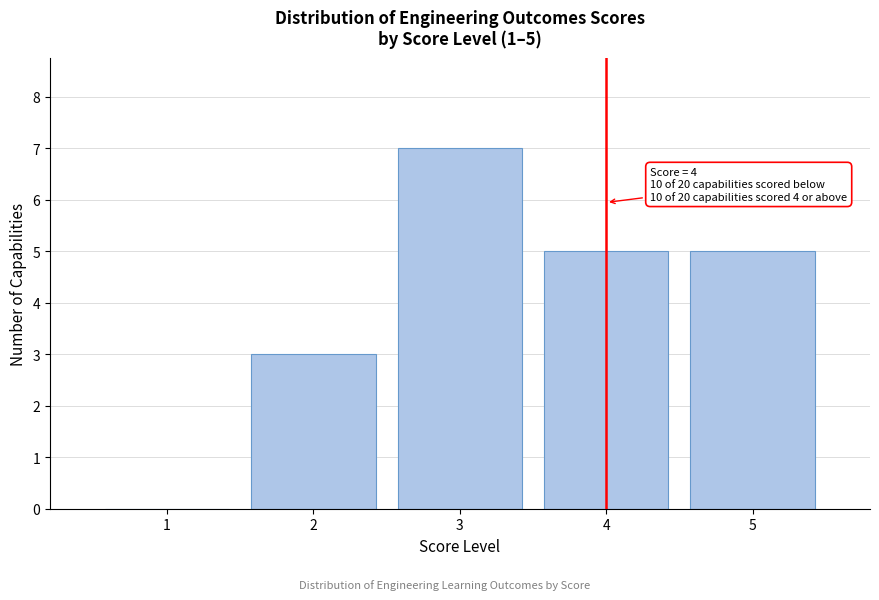

Reading right to left, extract all data points from this chart.

5=5	4=5	3=7	2=3	1=0